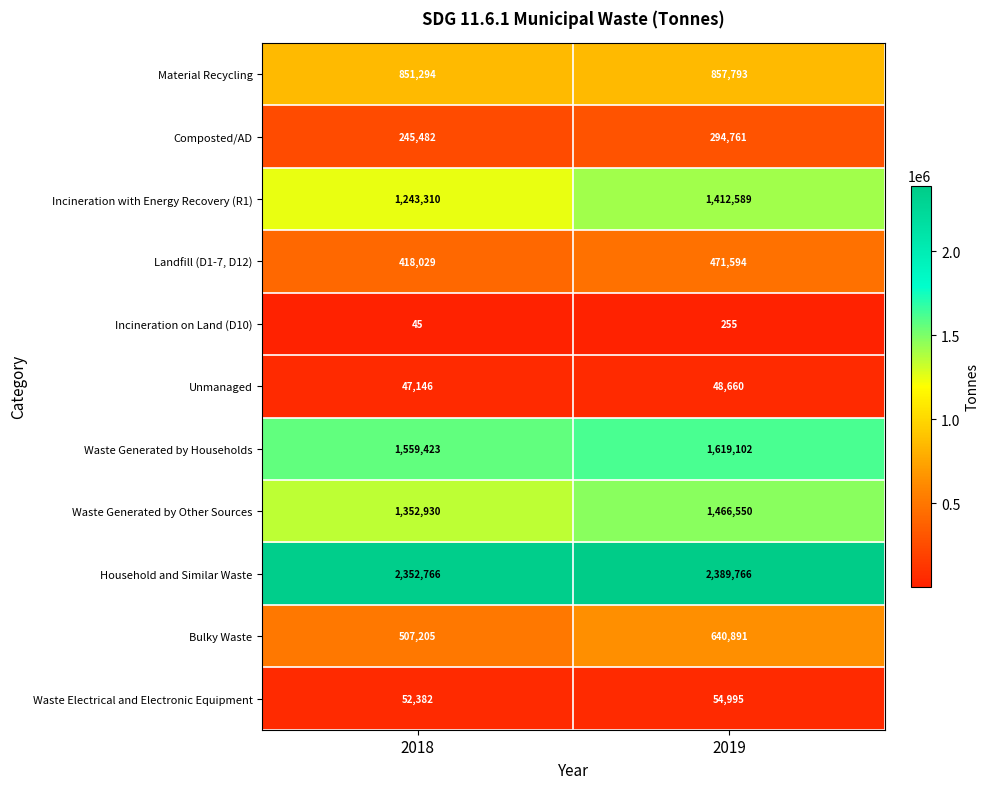

Which series has the largest range (max minus min)?

Incineration with Energy Recovery (R1)